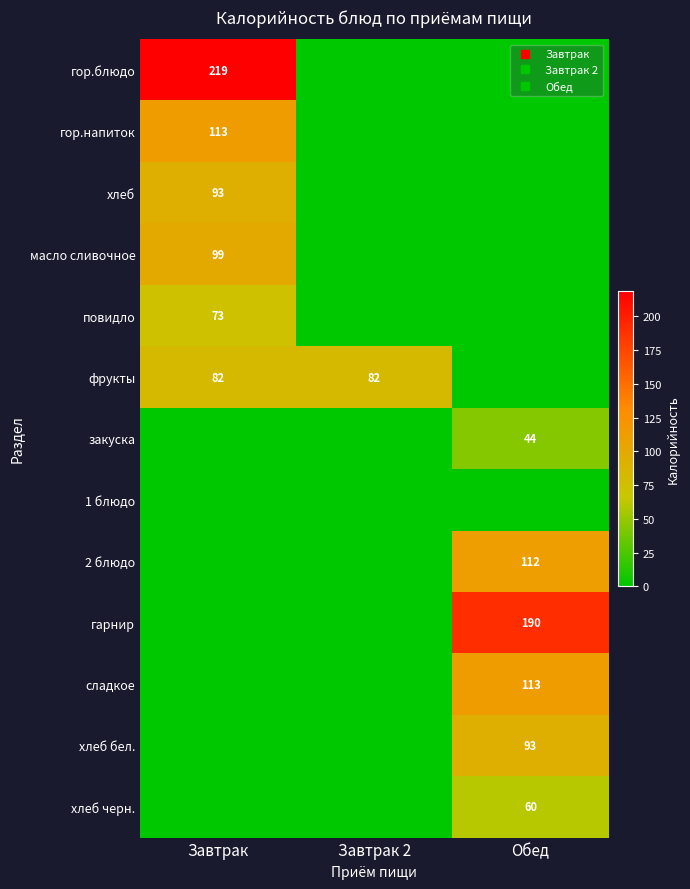

How many distinct data groups are displayed?

13